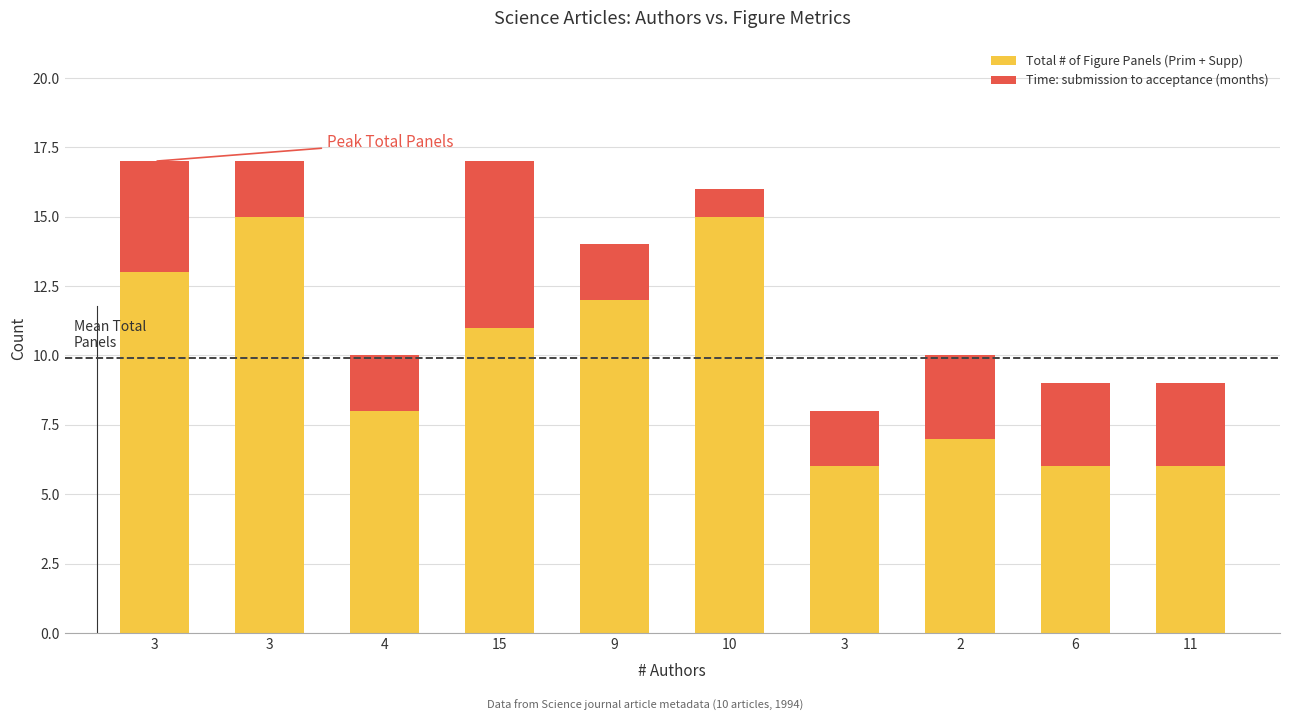

How many bars are there in total?

10